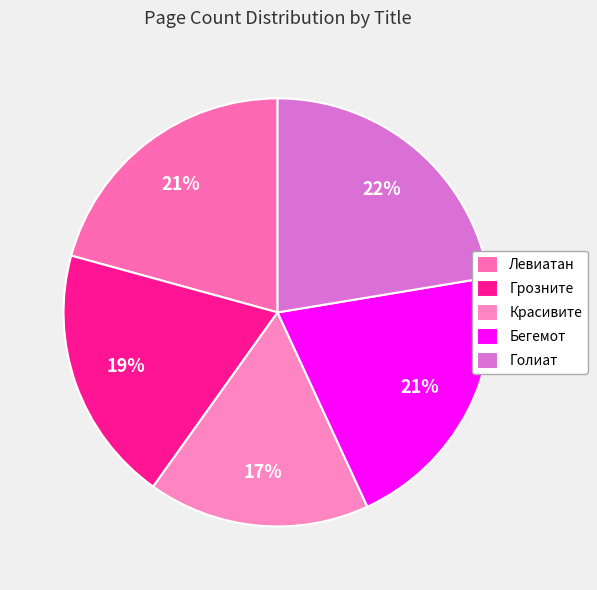

Rank the categories by value from lowest to highest.

Красивите, Грозните, Левиатан, Бегемот, Голиат